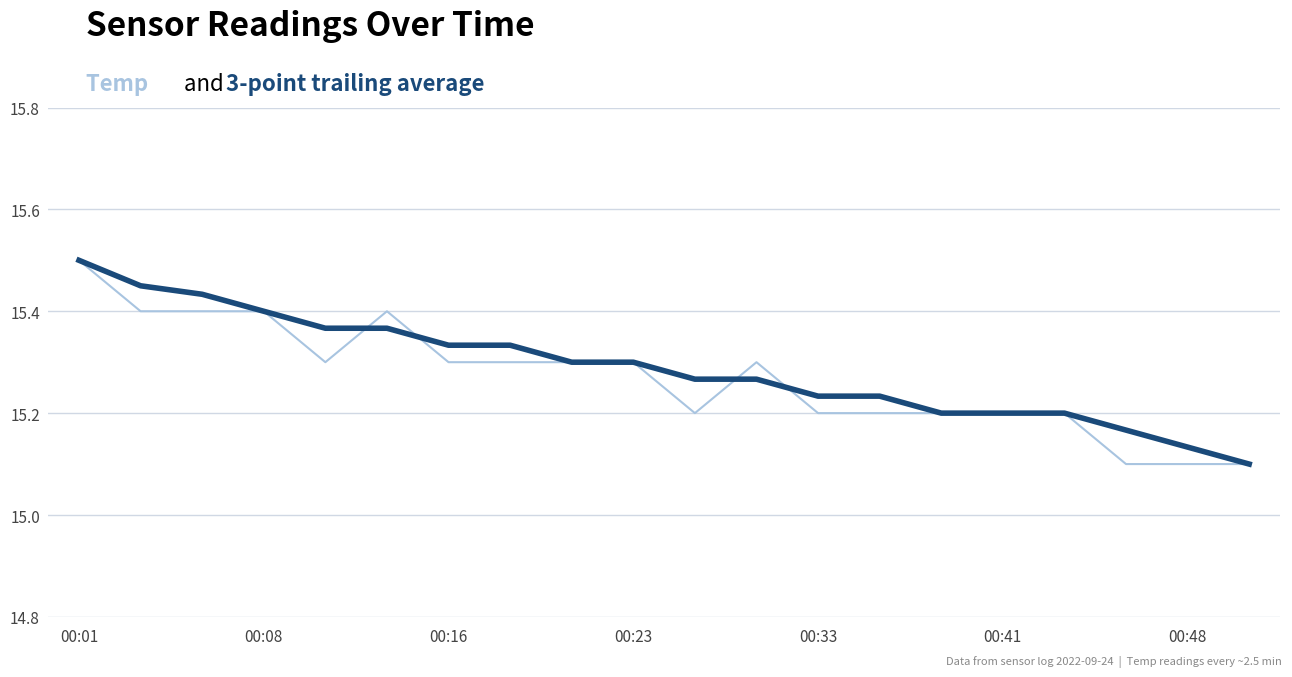

What is the maximum value shown in the chart?

15.5